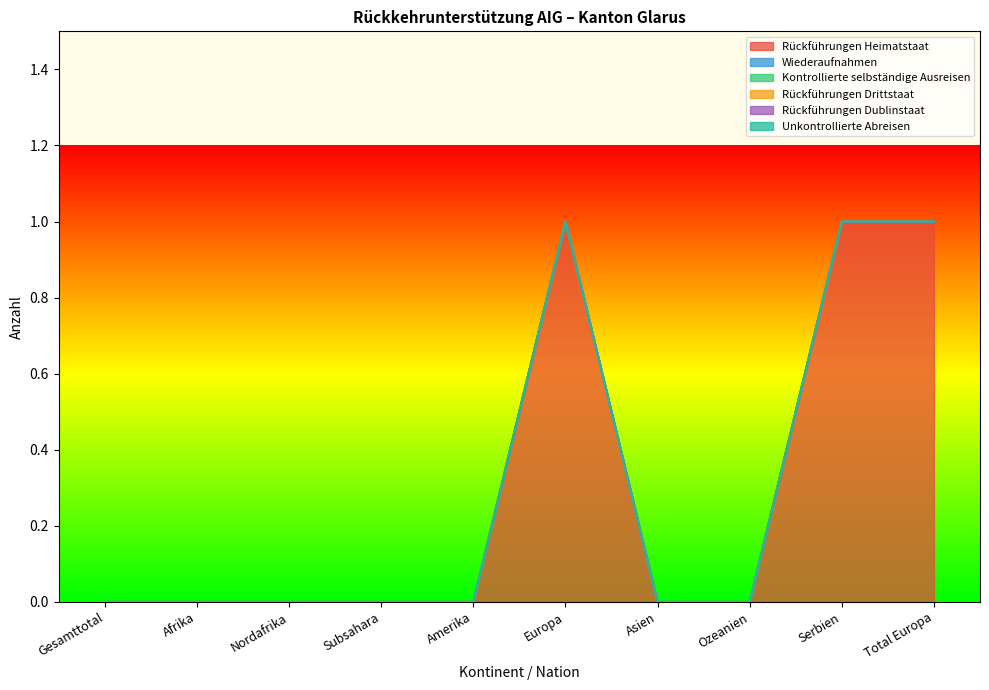

Reading left to right, what are all the values shown in this chart?

Rückführungen Heimatstaat: 0	0	0	0	0	1	0	0	1	1
Wiederaufnahmen: 0	0	0	0	0	0	0	0	0	0
Kontrollierte selbständige Ausreisen: 0	0	0	0	0	0	0	0	0	0
Rückführungen Drittstaat: 0	0	0	0	0	0	0	0	0	0
Rückführungen Dublinstaat: 0	0	0	0	0	0	0	0	0	0
Unkontrollierte Abreisen: 0	0	0	0	0	0	0	0	0	0